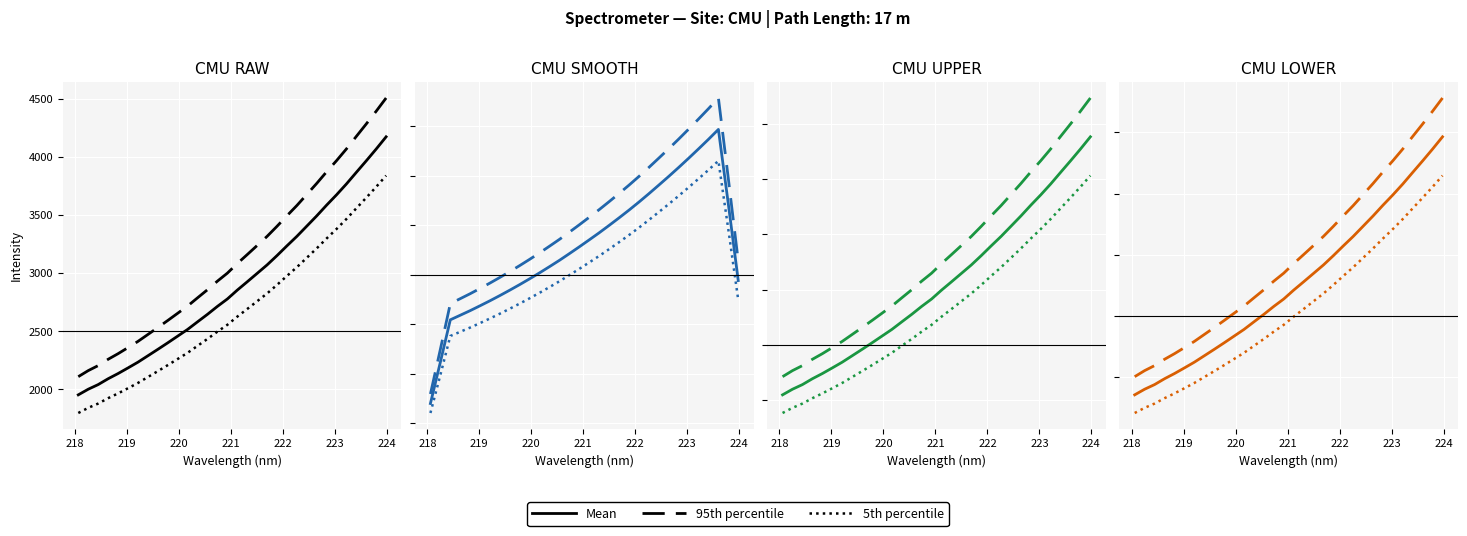

The 5th percentile series shows 5756.8 at 26. True or false?

False